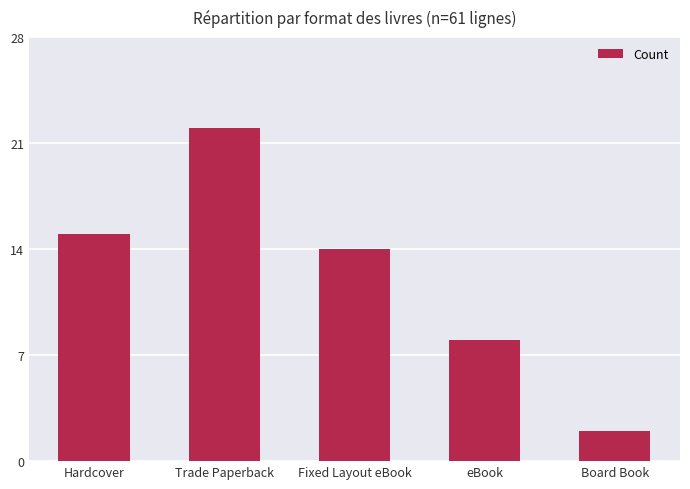

List the labels in order of value, largest first.

Trade Paperback, Hardcover, Fixed Layout eBook, eBook, Board Book